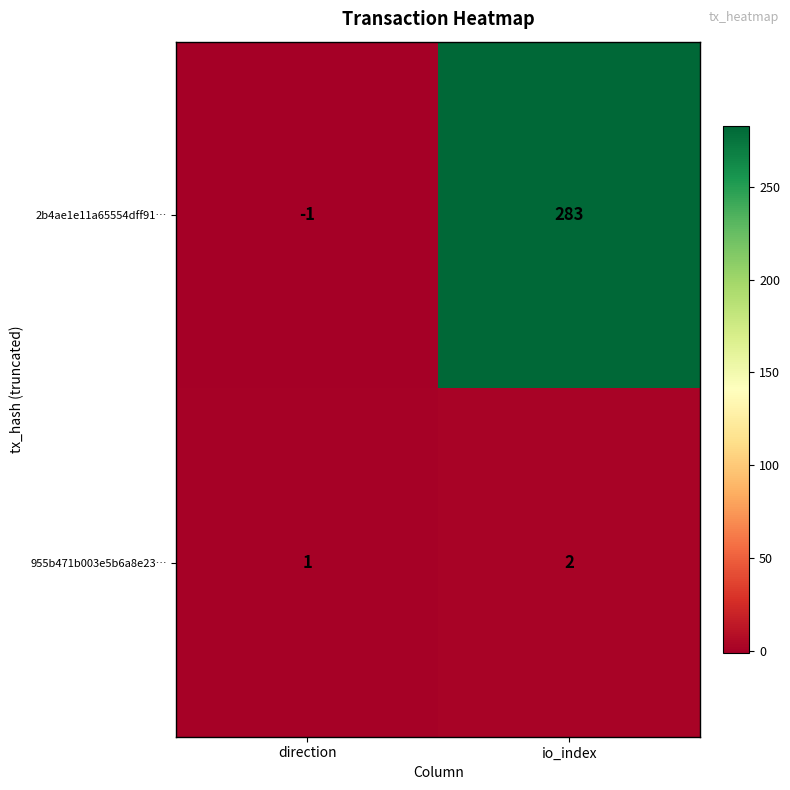

At direction, list the series in order from largest to smallest.

955b471b003e5b6a8e23…, 2b4ae1e11a65554dff91…